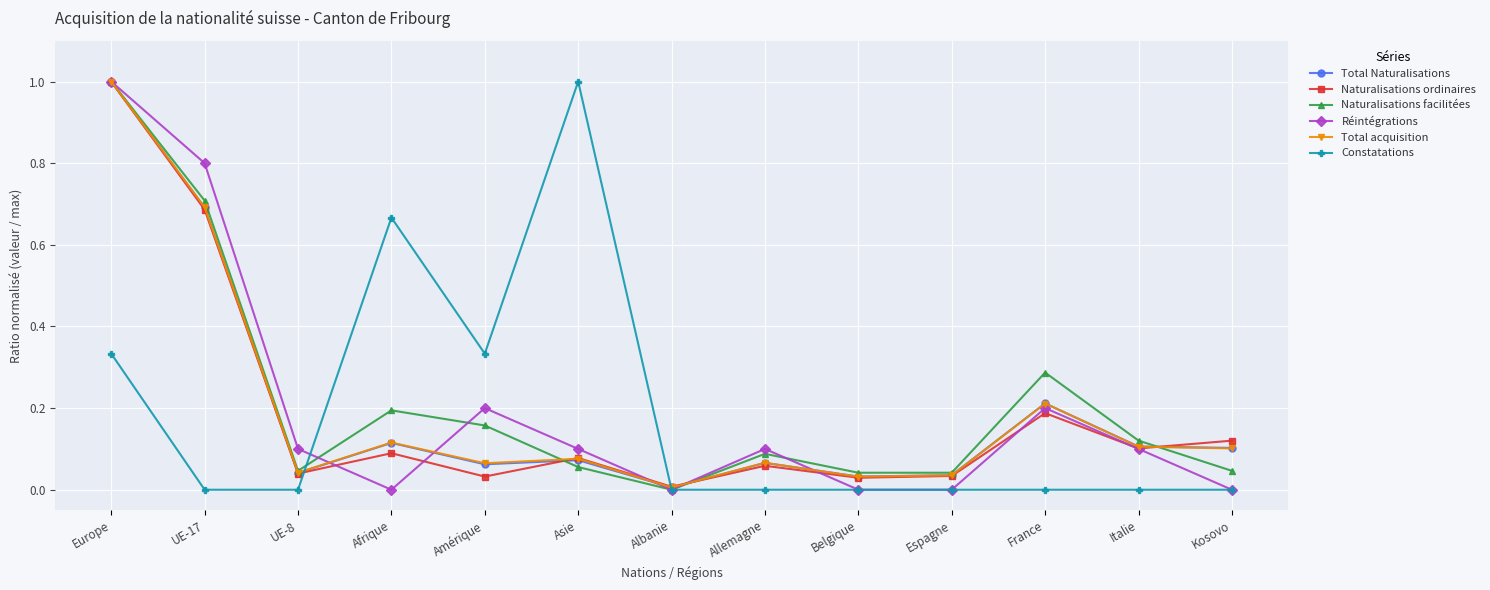

True or false: Réintégrations has more than 1 points higher than both neighbors.

True